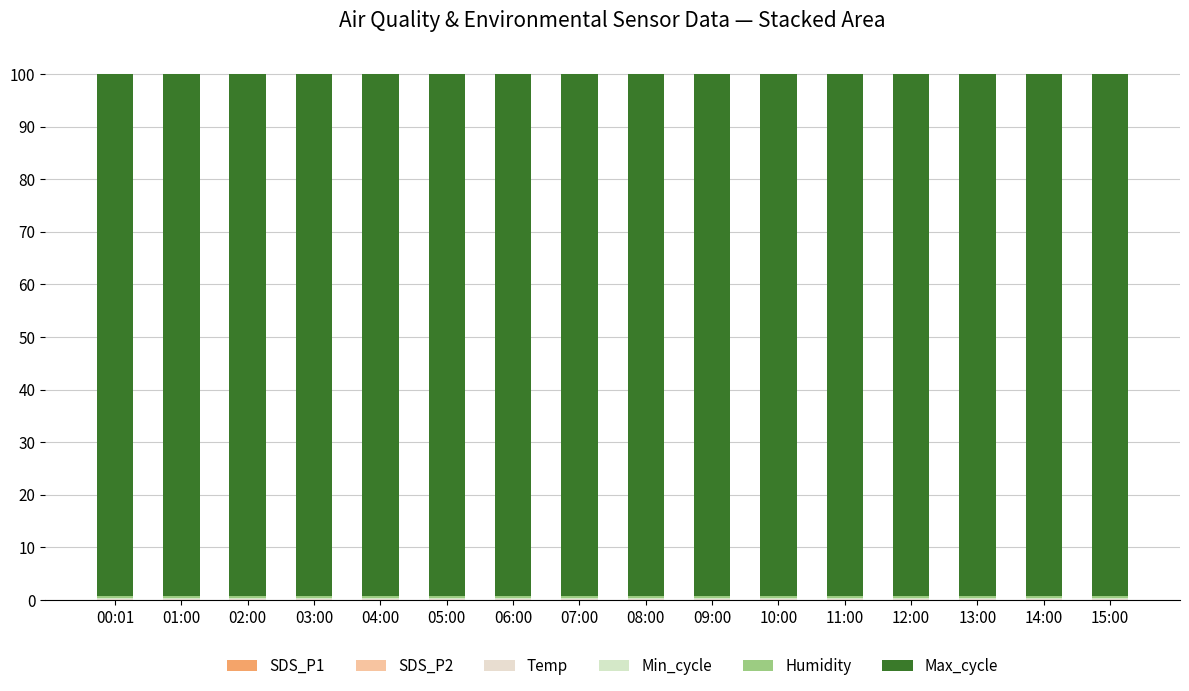

Are the bars grouped side by side (vs. stacked)?

No